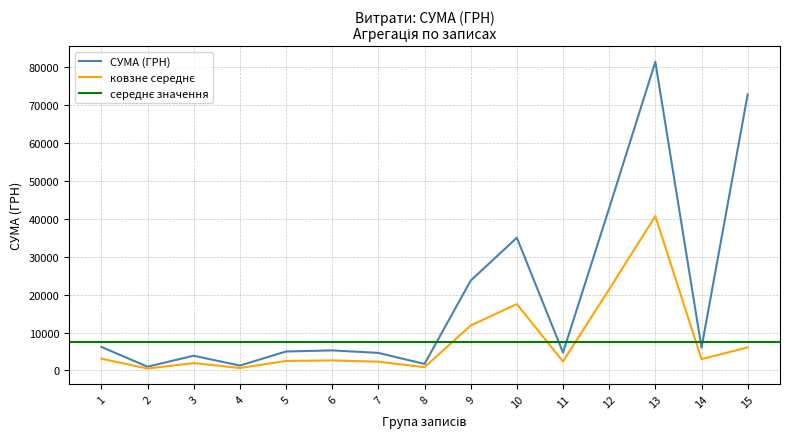

What is the sum of all СУМА (ГРН) values?

295287.4